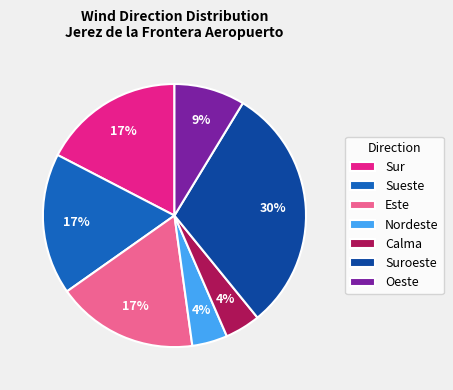

Which has a higher value, Nordeste or Sueste?

Sueste